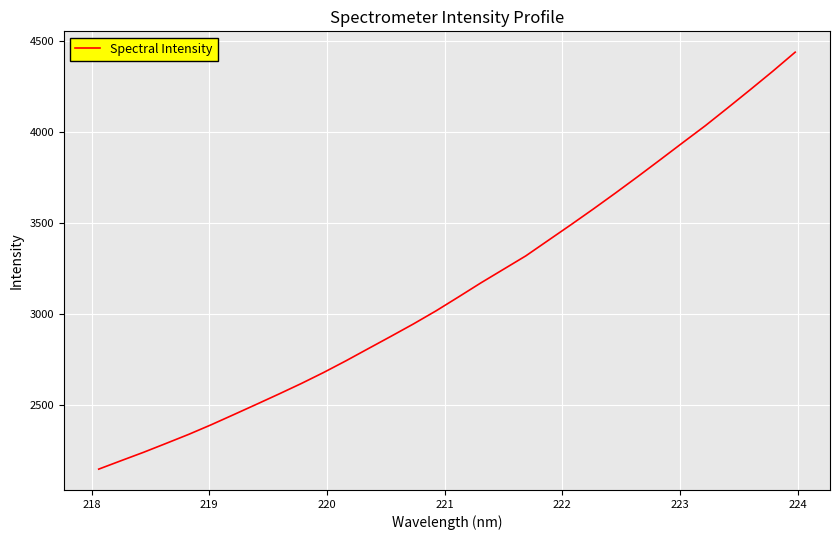

What is the difference between the maximum and minimum values?

2293.1